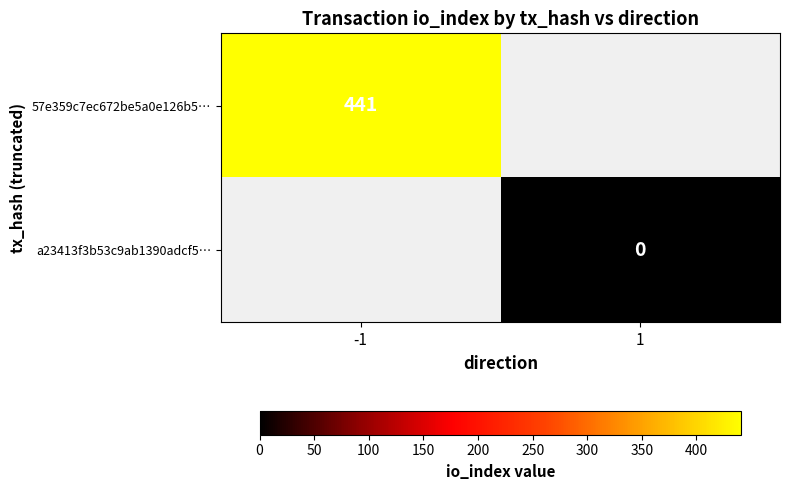

The 57e359c7ec672be5a0e126b5… series shows 441 at -1. True or false?

True